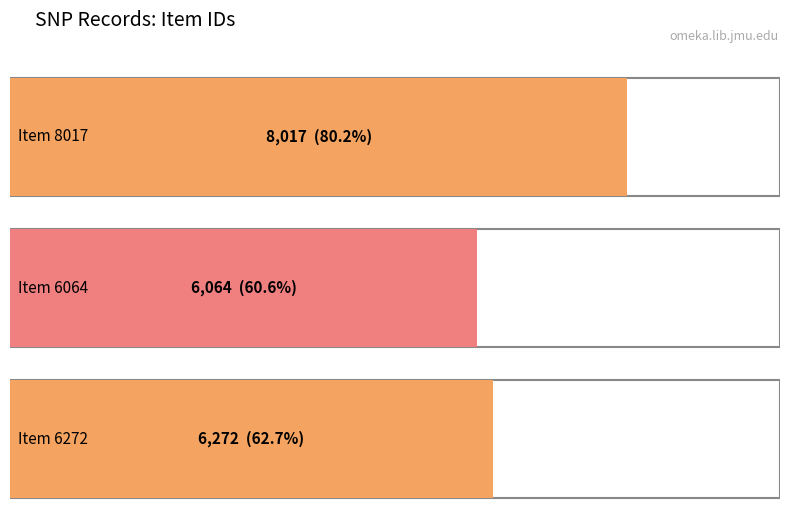

Rank the categories by value from lowest to highest.

Item 6064, Item 6272, Item 8017